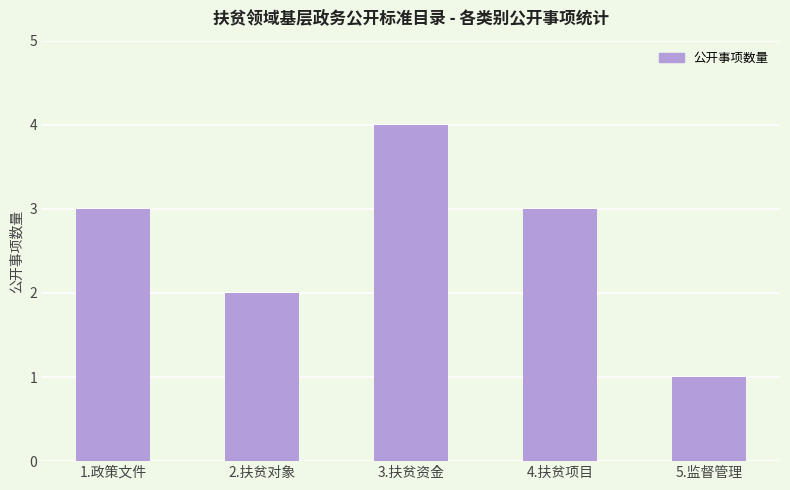

Which has a higher value, 3.扶贫资金 or 5.监督管理?

3.扶贫资金